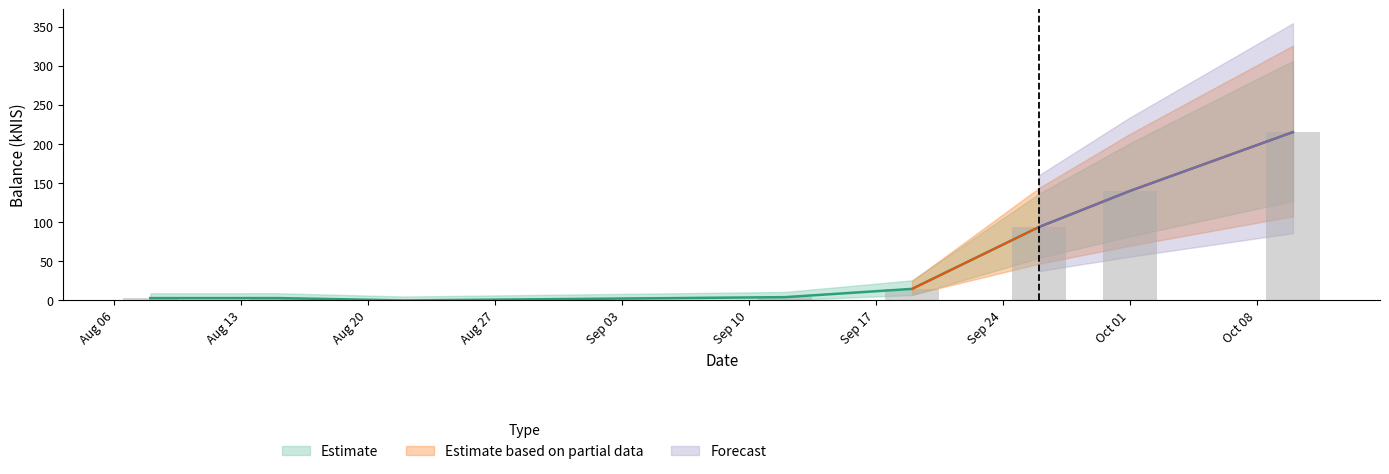

At which category is the sum across all series the highest?

2024-10-10